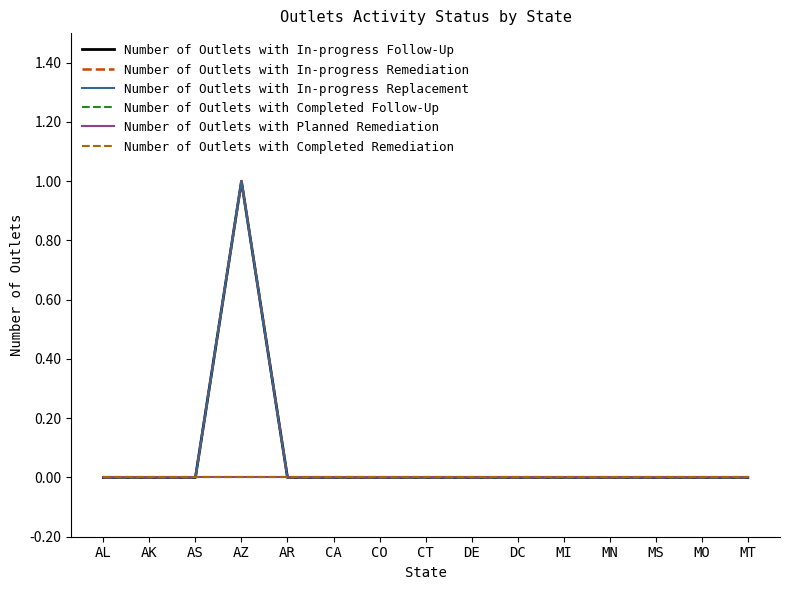

Does the chart have visible grid lines?

No